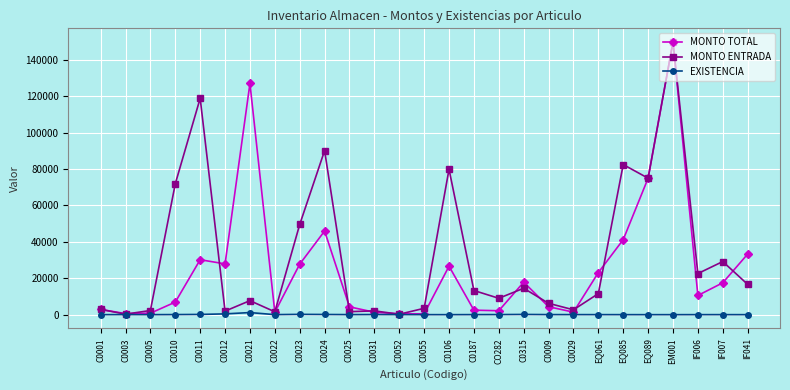

The value of MONTO ENTRADA at EQ089 is 30748.8. True or false?

False